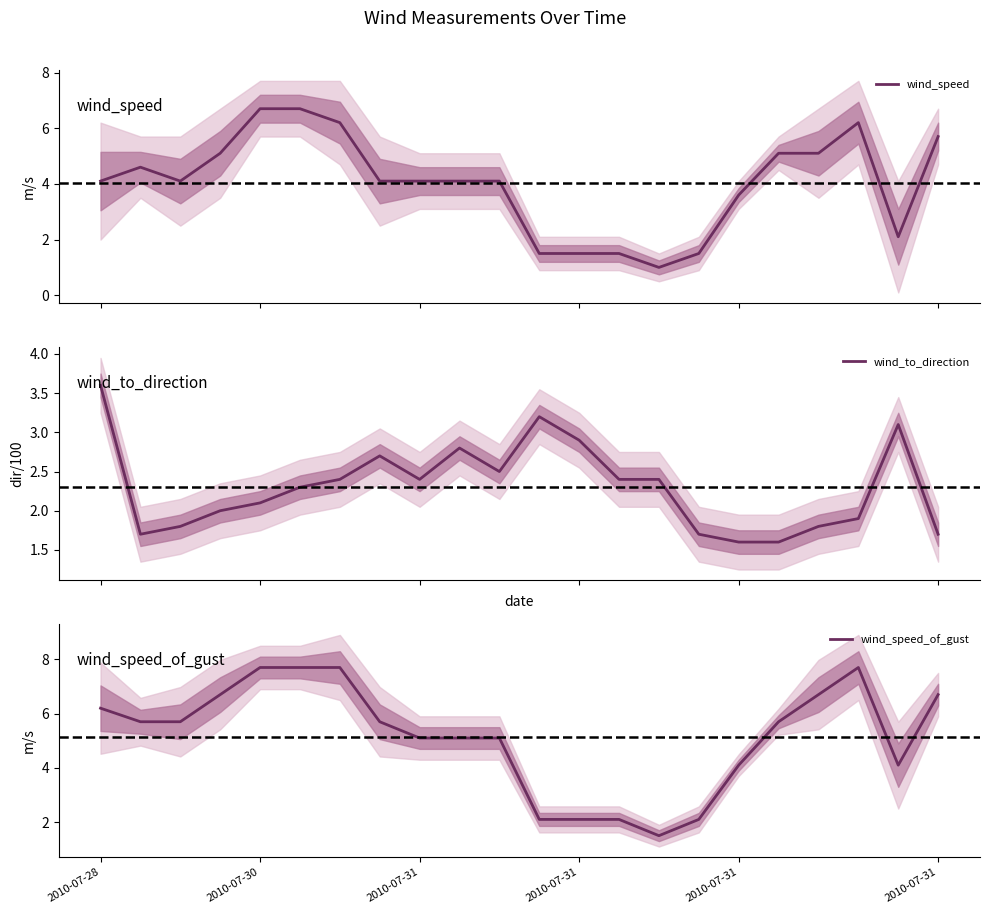

Between 2010-07-31 and 19, which series saw the biggest shift?

wind_speed